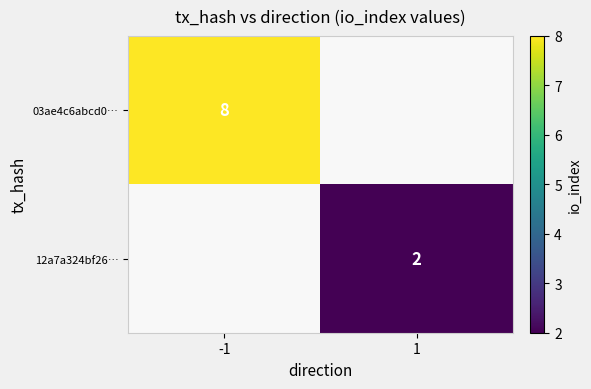

True or false: 03ae4c6abcd0… has a value of 8 at -1.

True